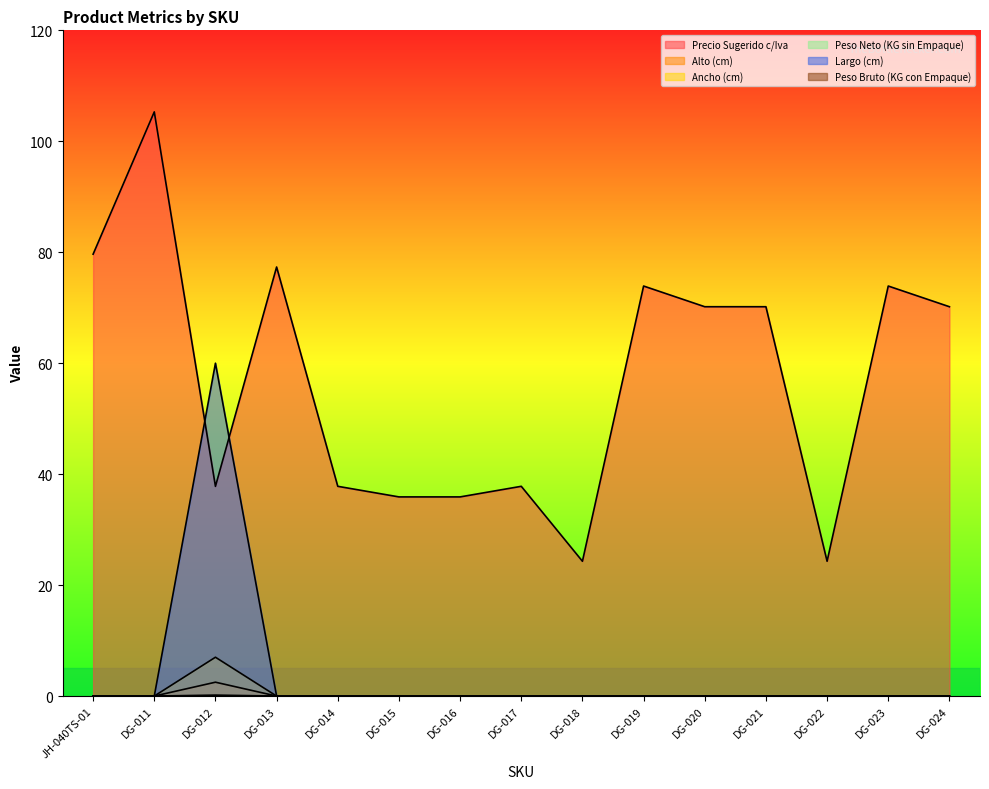

Reading left to right, extract all data points from this chart.

Precio Sugerido c/Iva: JH-040TS-01=79.7	DG-011=105.3	DG-012=37.8	DG-013=77.3	DG-014=37.8	DG-015=35.9	DG-016=35.9	DG-017=37.8	DG-018=24.3	DG-019=73.9	DG-020=70.2	DG-021=70.2	DG-022=24.3	DG-023=73.9	DG-024=70.2
Alto (cm): JH-040TS-01=0.0	DG-011=0.0	DG-012=60.0	DG-013=0.0	DG-014=0.0	DG-015=0.0	DG-016=0.0	DG-017=0.0	DG-018=0.0	DG-019=0.0	DG-020=0.0	DG-021=0.0	DG-022=0.0	DG-023=0.0	DG-024=0.0
Ancho (cm): JH-040TS-01=0.0	DG-011=0.0	DG-012=2.5	DG-013=0.0	DG-014=0.0	DG-015=0.0	DG-016=0.0	DG-017=0.0	DG-018=0.0	DG-019=0.0	DG-020=0.0	DG-021=0.0	DG-022=0.0	DG-023=0.0	DG-024=0.0
Largo (cm): JH-040TS-01=0.0	DG-011=0.0	DG-012=7.0	DG-013=0.0	DG-014=0.0	DG-015=0.0	DG-016=0.0	DG-017=0.0	DG-018=0.0	DG-019=0.0	DG-020=0.0	DG-021=0.0	DG-022=0.0	DG-023=0.0	DG-024=0.0
Peso Bruto (KG con Empaque): JH-040TS-01=0.0	DG-011=0.0	DG-012=0.2	DG-013=0.0	DG-014=0.0	DG-015=0.0	DG-016=0.0	DG-017=0.0	DG-018=0.0	DG-019=0.0	DG-020=0.0	DG-021=0.0	DG-022=0.0	DG-023=0.0	DG-024=0.0